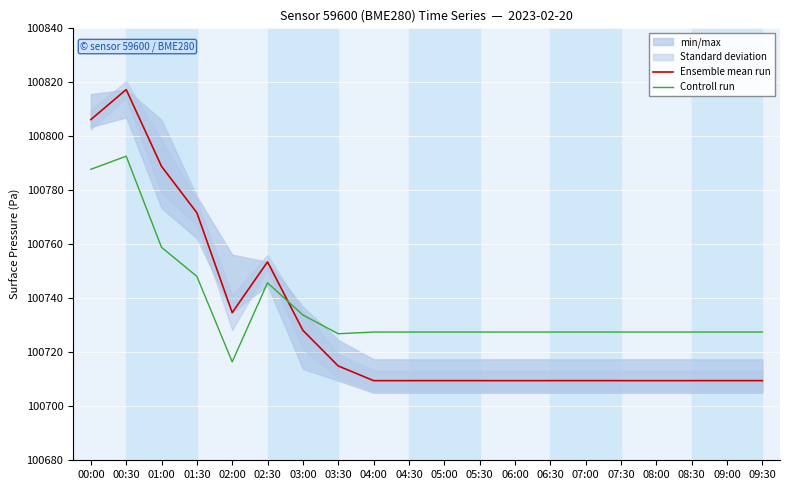

At which label is Controll run closest to 100754?

01:00